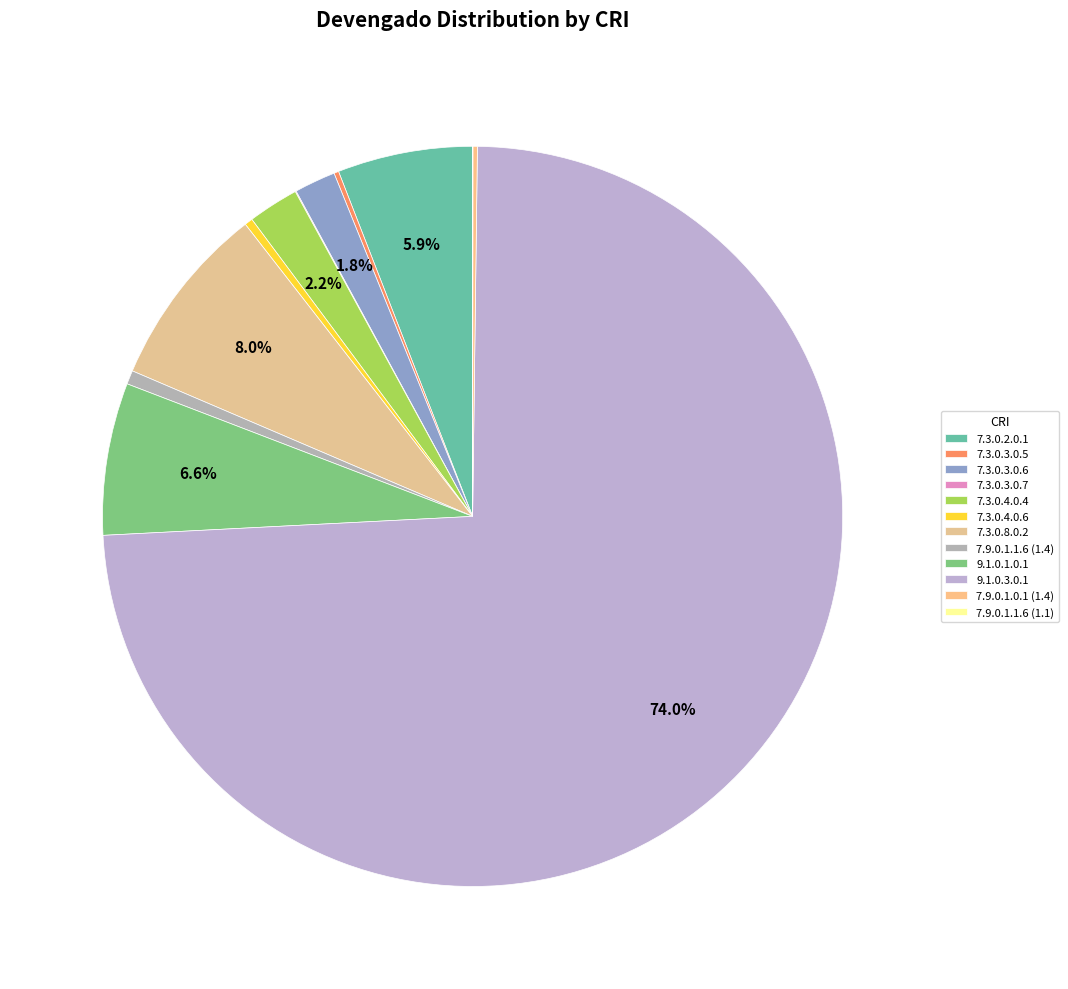

To the nearest percent, what portion does 7.3.0.3.0.6 represent?

2%